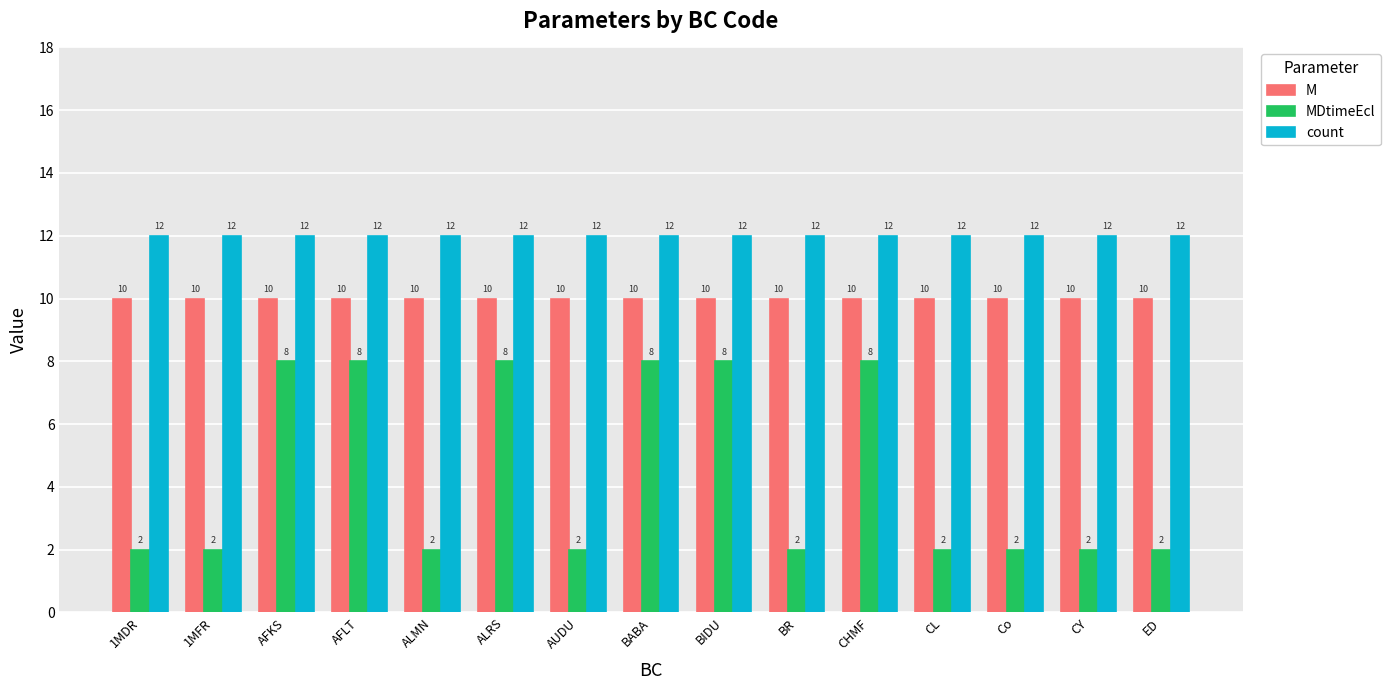

Does the chart contain any negative values?

No